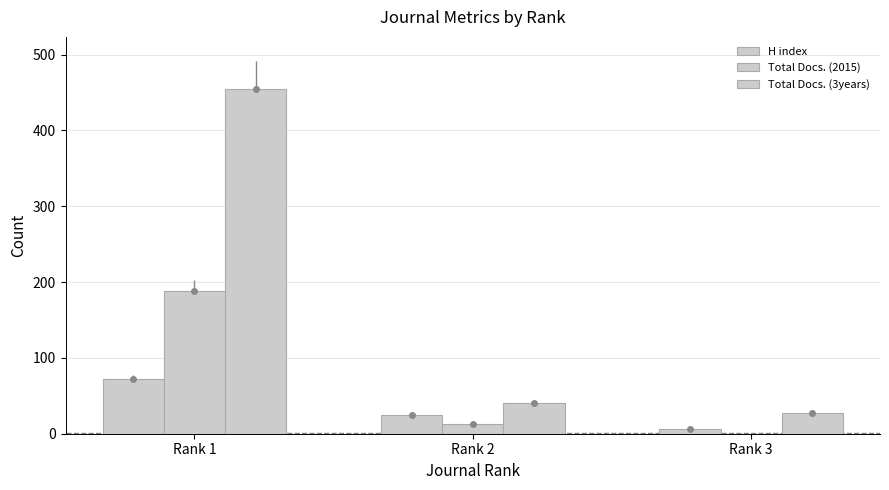

How many groups of bars are there?

3